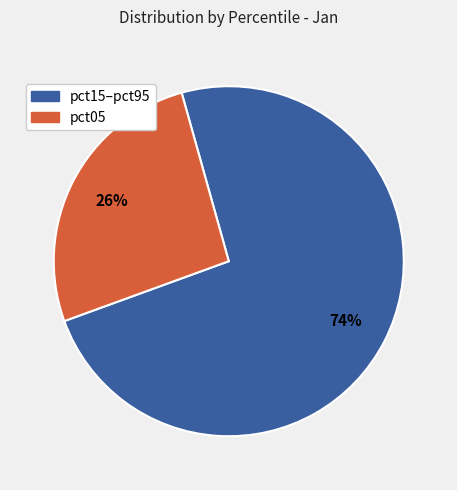

What is the ratio of the value at pct05 to the value at pct15–pct95?

0.4